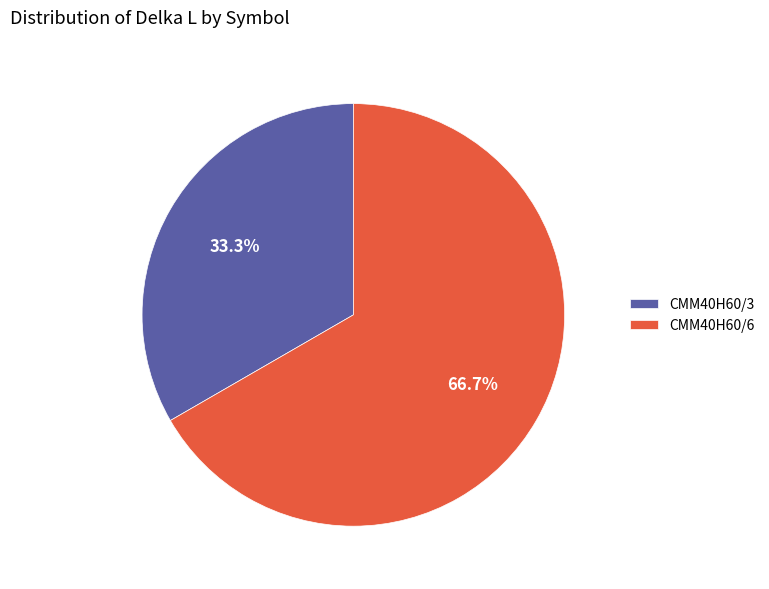

To the nearest percent, what is the difference between the CMM40H60/3 and CMM40H60/6 slice percentages?

33%